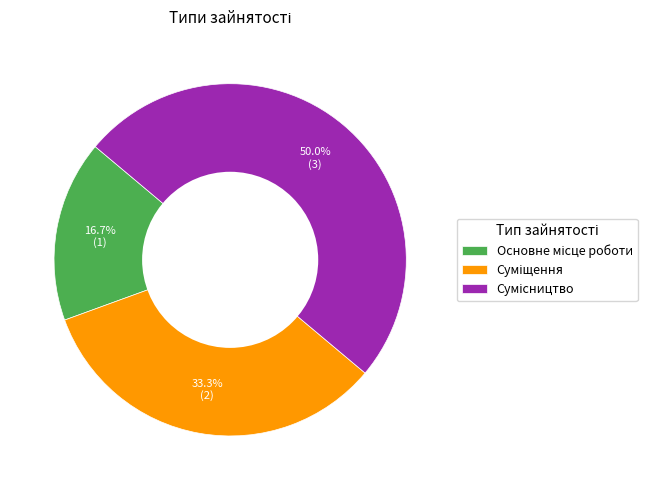

What percentage do Суміщення and Основне місце роботи together represent?

50.0%